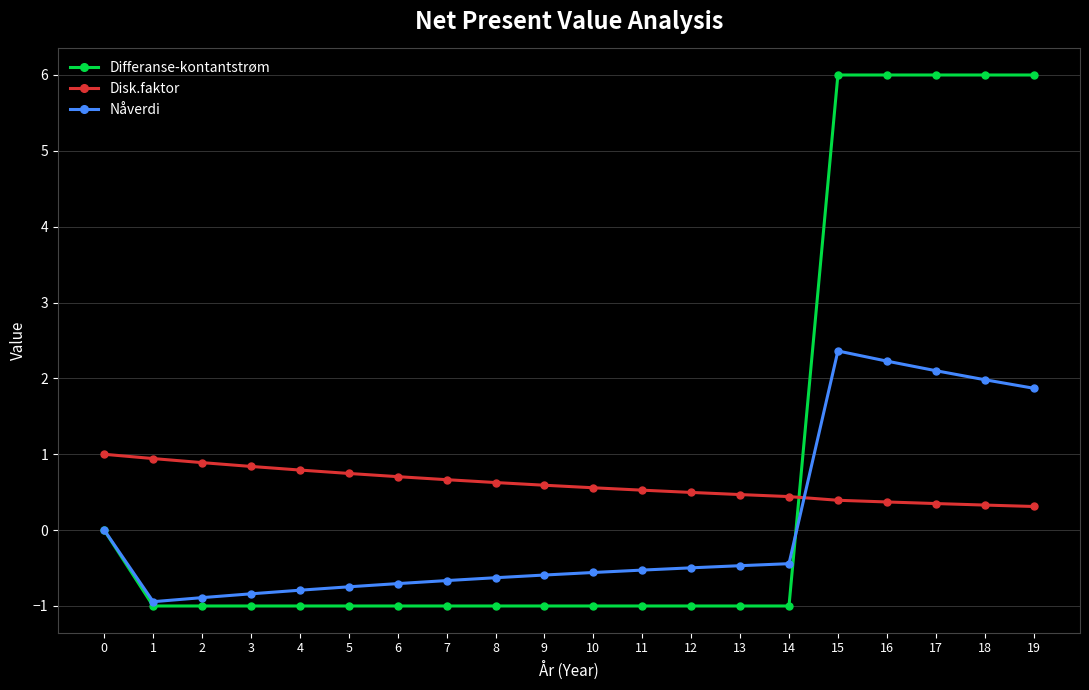

What is the spread (max minus min) of values at 12?

1.5